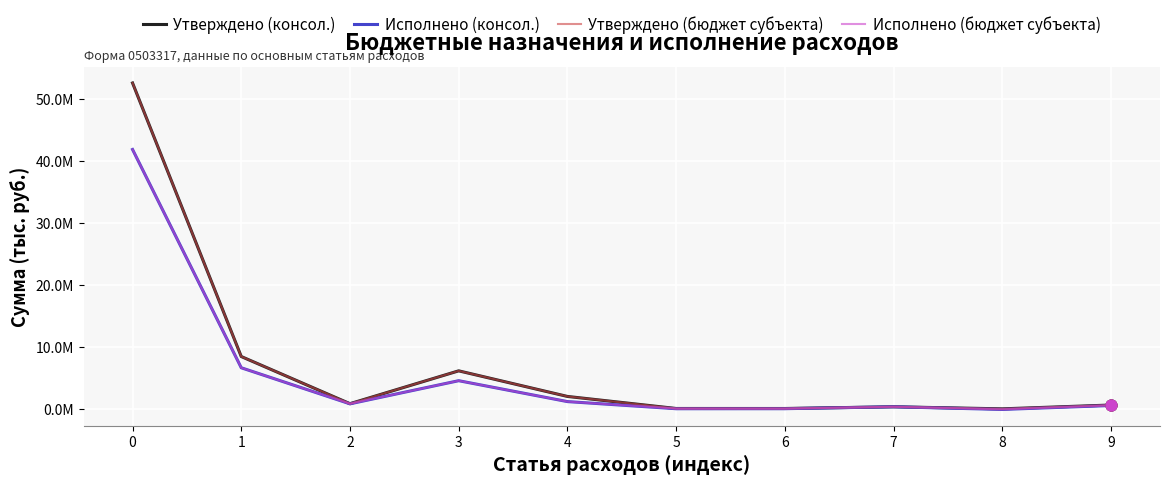

Is this an area chart (filled region under the line)?

No